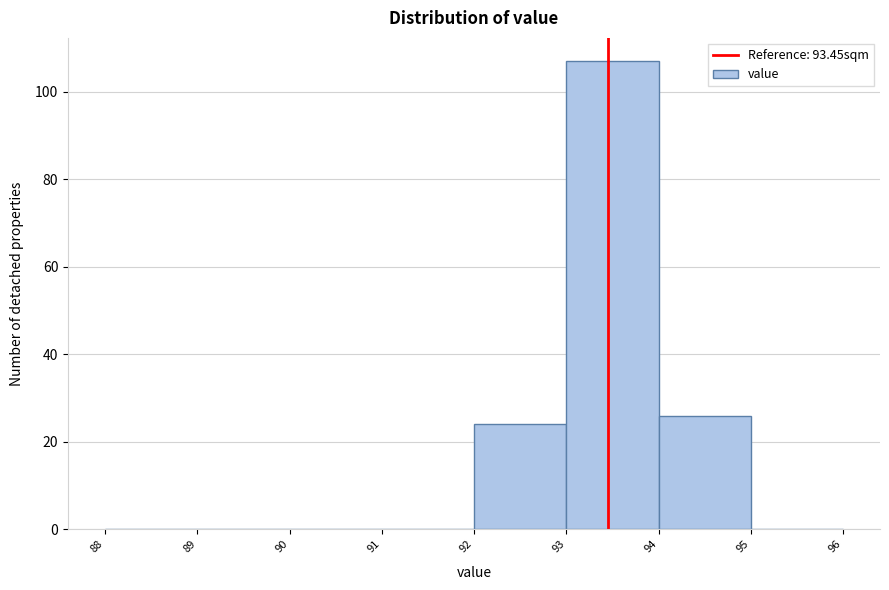

Reading left to right, list every bar in this chart as the range it spans on the x-axis followed by its height. The values are not printed on the chart, so give them approximately, as read against the axis.

88 to 89: 0
89 to 90: 0
90 to 91: 0
91 to 92: 0
92 to 93: 24
93 to 94: 108
94 to 95: 26
95 to 96: 0